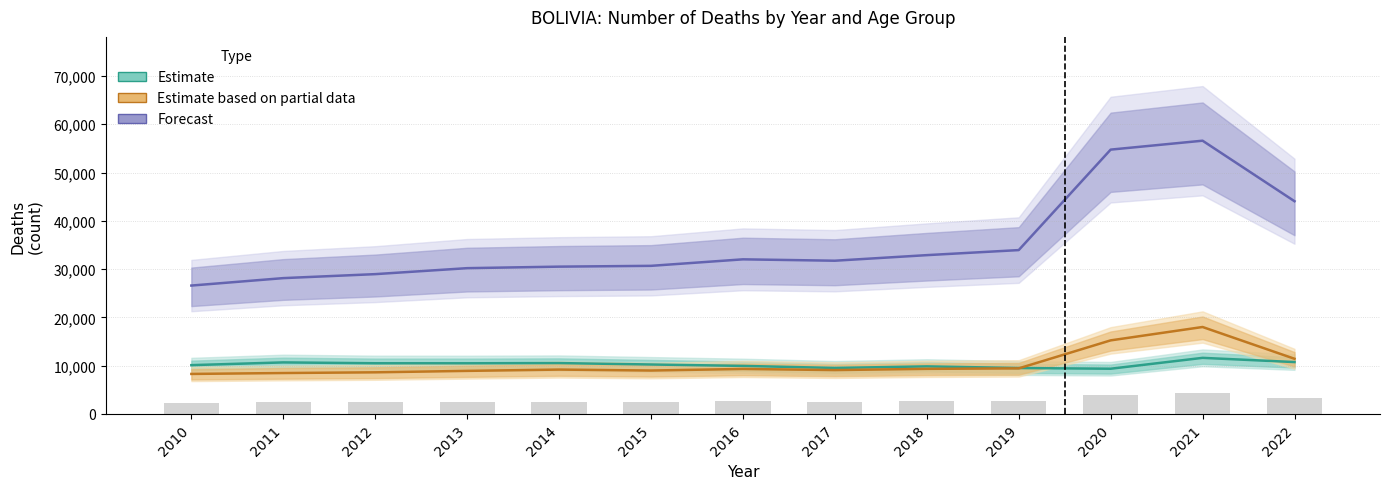

Which series has the largest total across all categories?

Forecast